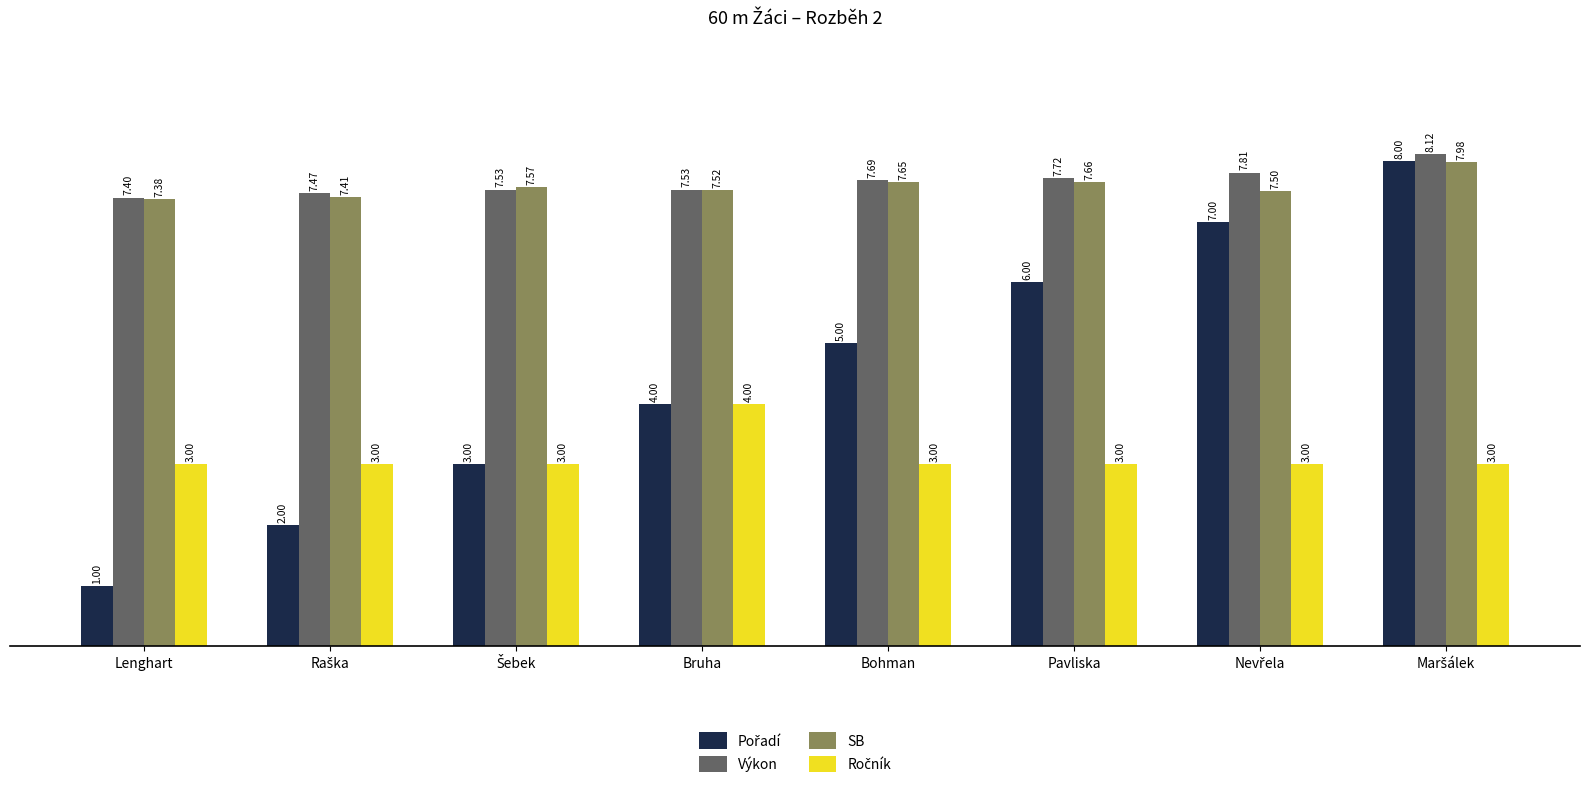

At how many categories does at least one series exceed 6?

8